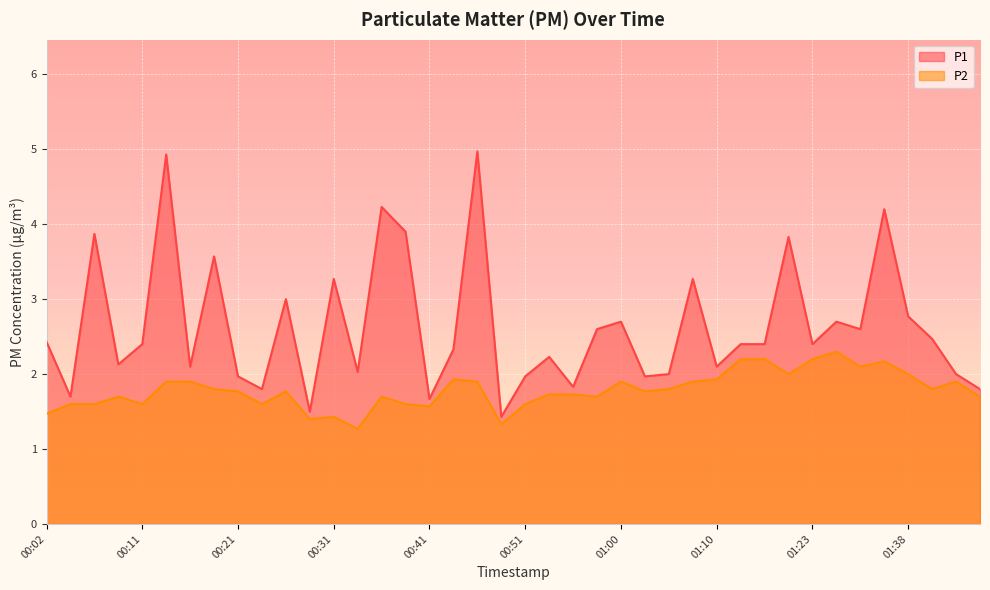

What is the highest value of the P1 series?

5.0